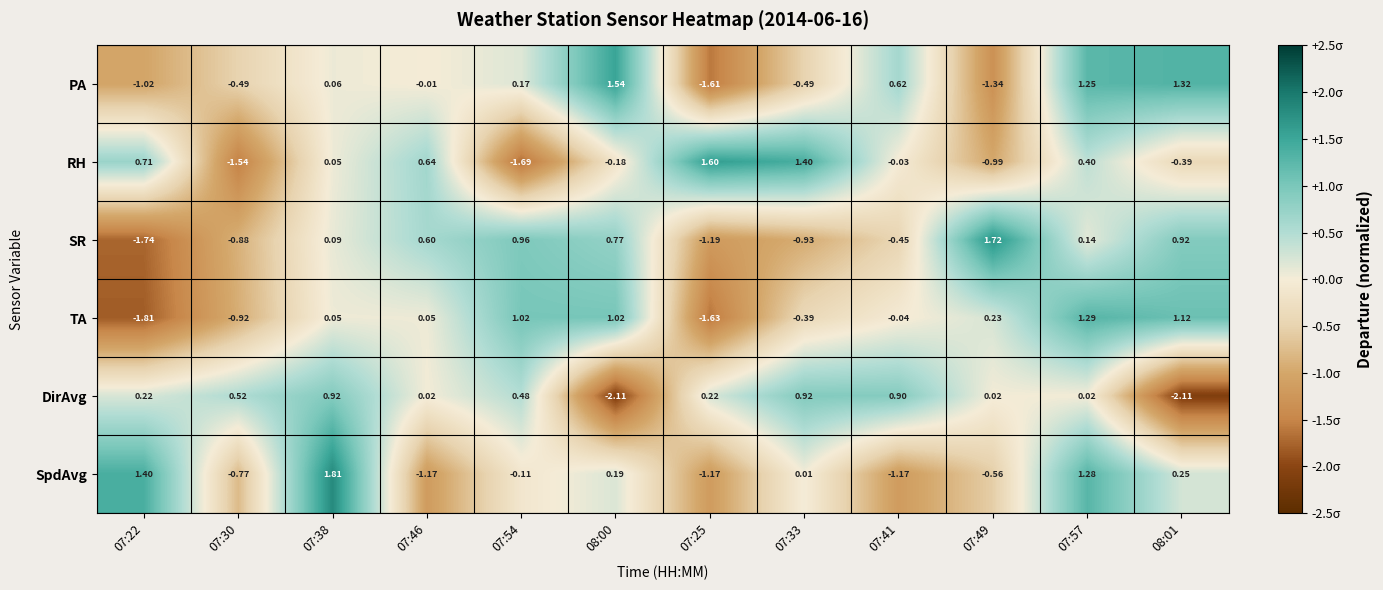

What is the difference between the highest and lowest values at 07:30?

2.1